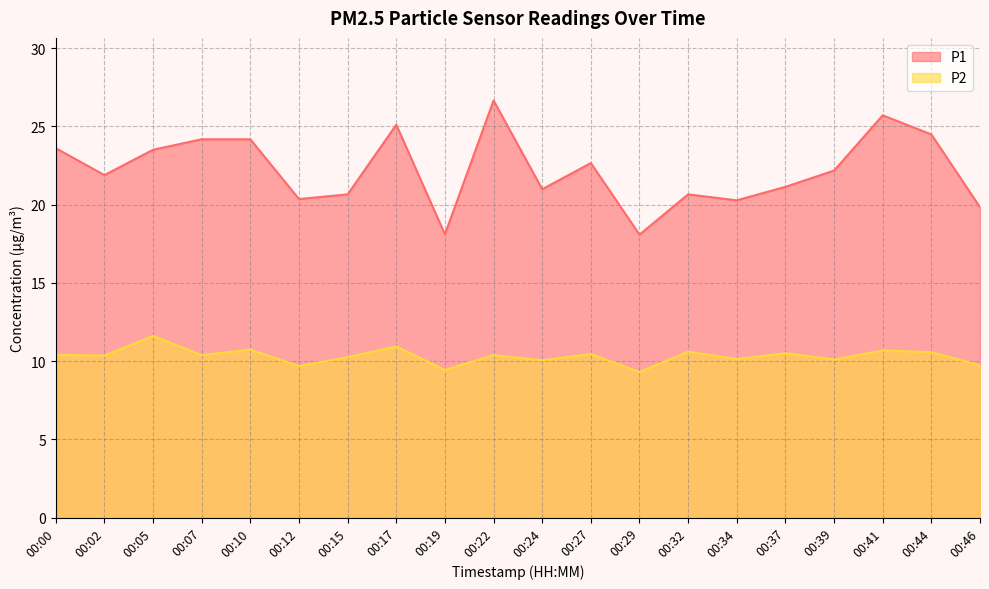

Reading left to right, what are all the values shown in this chart?

P1: 00:00=23.6	00:02=21.9	00:05=23.5	00:07=24.2	00:10=24.2	00:12=20.4	00:15=20.6	00:17=25.1	00:19=18.1	00:22=26.6	00:24=21.0	00:27=22.6	00:29=18.1	00:32=20.6	00:34=20.3	00:37=21.1	00:39=22.2	00:41=25.7	00:44=24.5	00:46=19.8
P2: 00:00=10.4	00:02=10.3	00:05=11.6	00:07=10.4	00:10=10.7	00:12=9.7	00:15=10.2	00:17=10.9	00:19=9.4	00:22=10.4	00:24=10.1	00:27=10.4	00:29=9.3	00:32=10.6	00:34=10.1	00:37=10.5	00:39=10.1	00:41=10.7	00:44=10.6	00:46=9.7